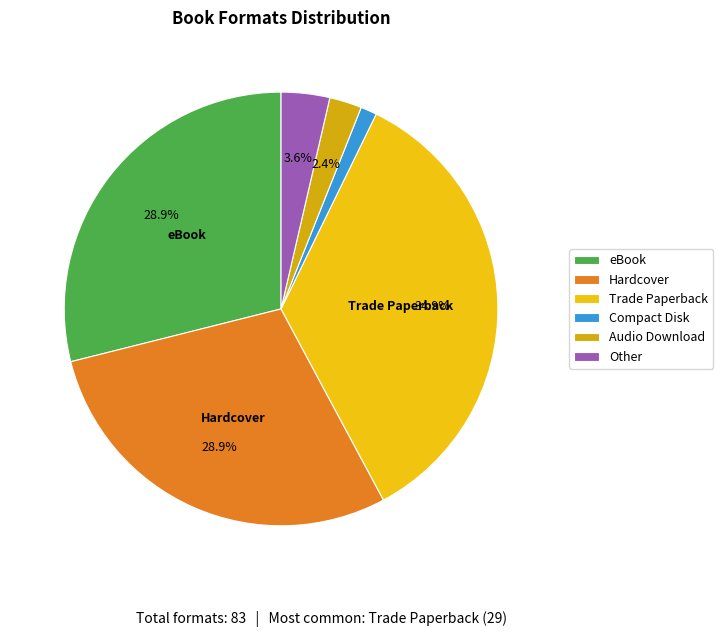

How many segments does this pie chart have?

6